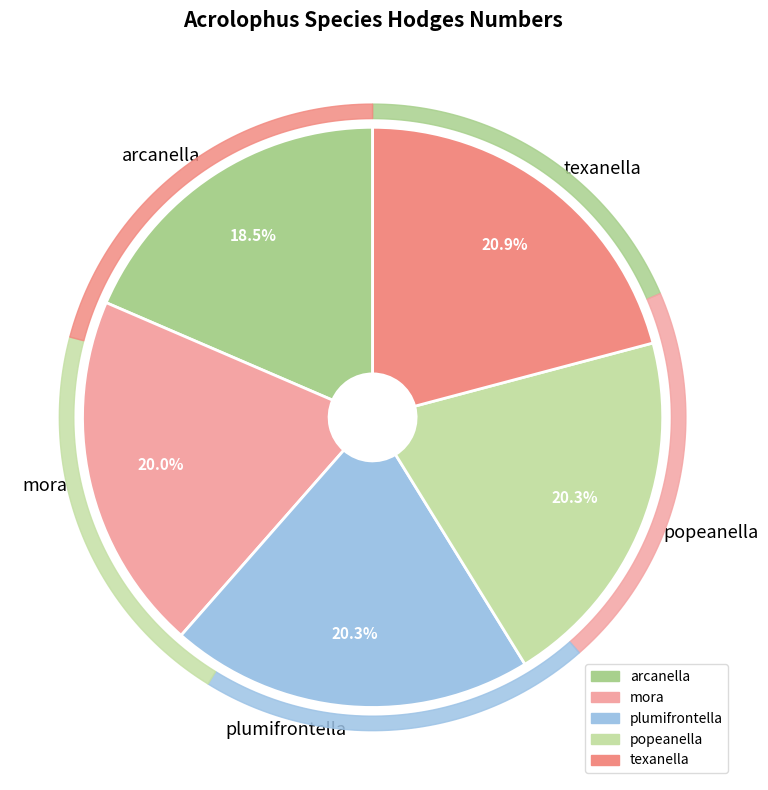

Which category has the smallest portion of the pie?

arcanella